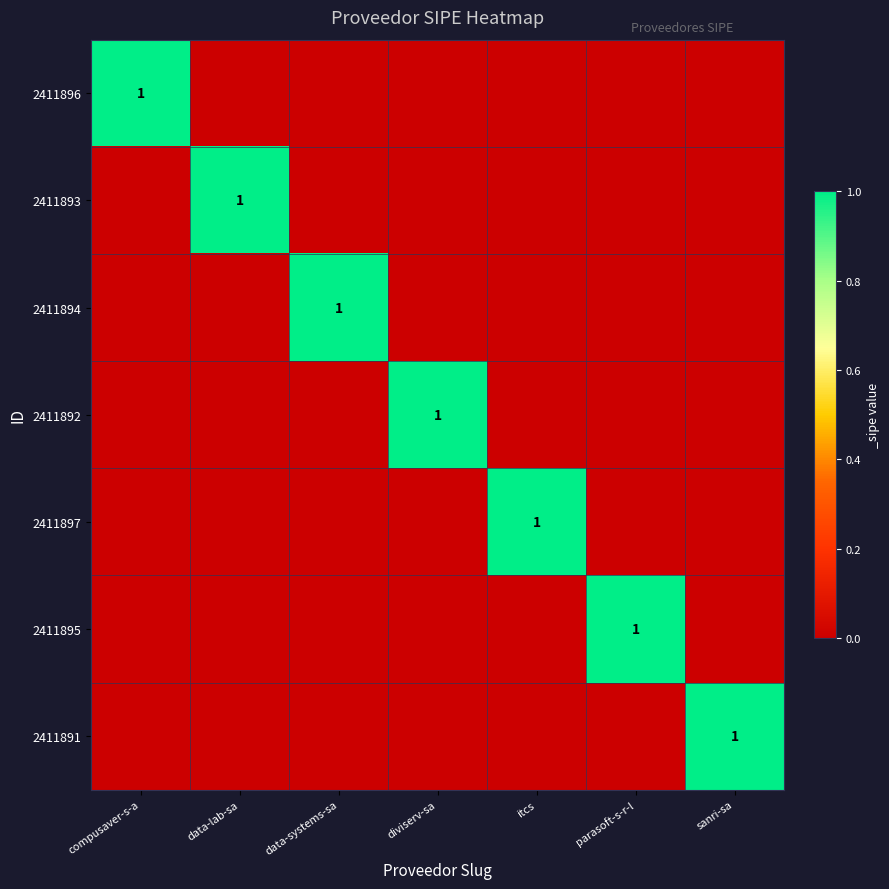

At which category is the sum across all series the highest?

compusaver-s-a